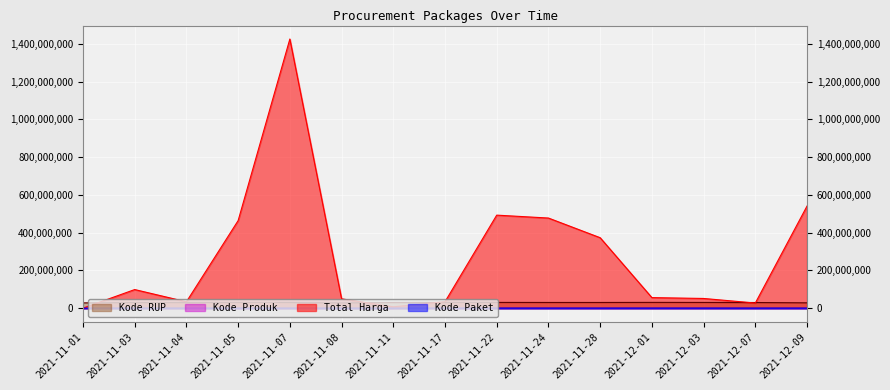

Where is the first local maximum for Kode RUP?

2021-11-07